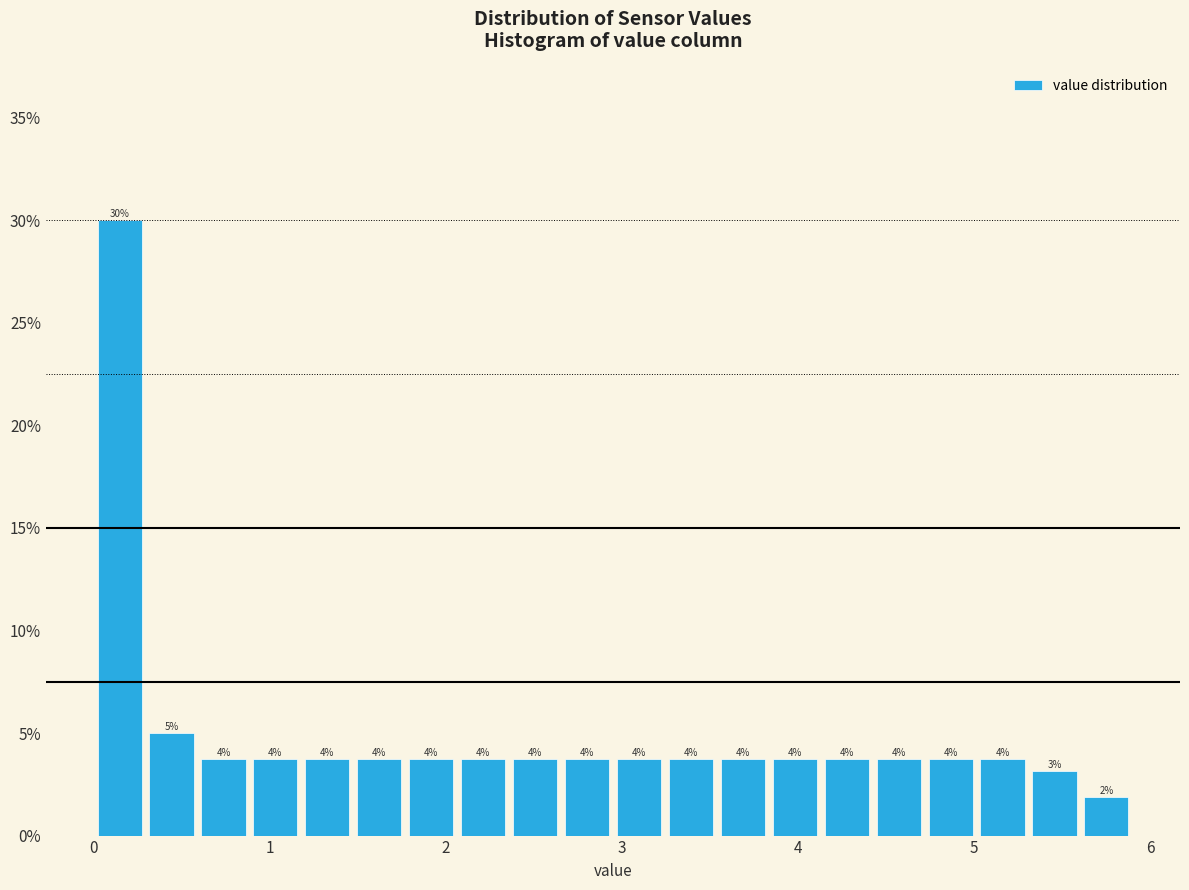

Read against the x-axis, roughly where is the centre of the tallest bar?

0.1